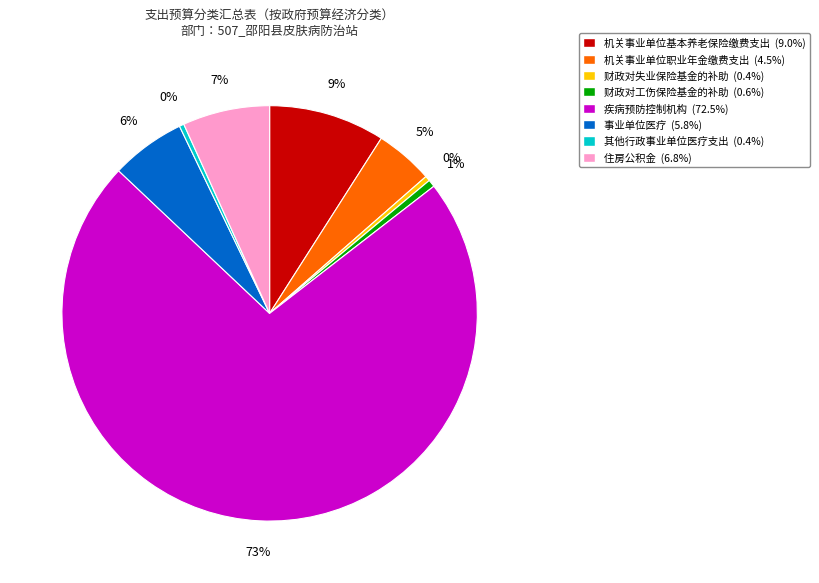

Which has a higher value, 其他行政事业单位医疗支出 or 疾病预防控制机构?

疾病预防控制机构